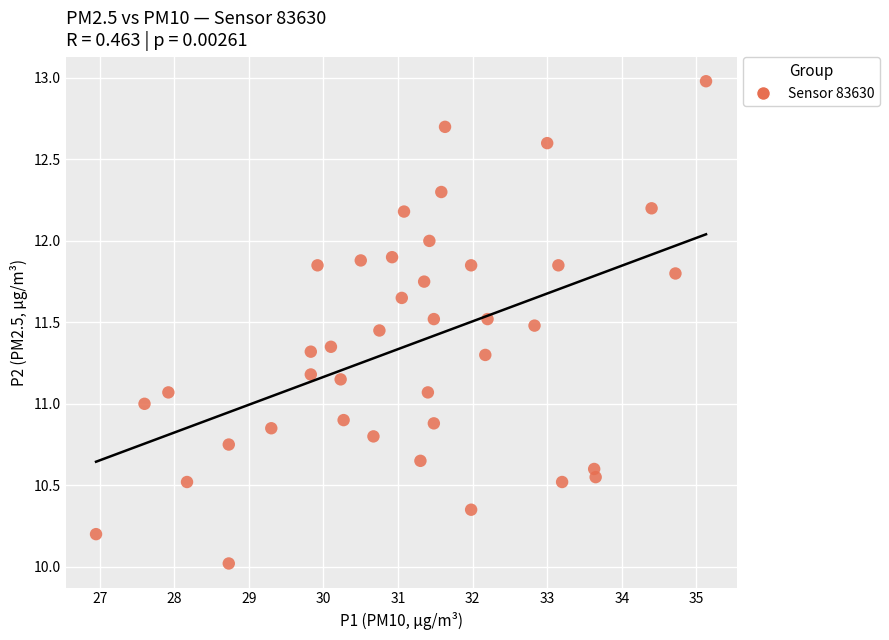

What is the range of X values (max minus min)?

8.2